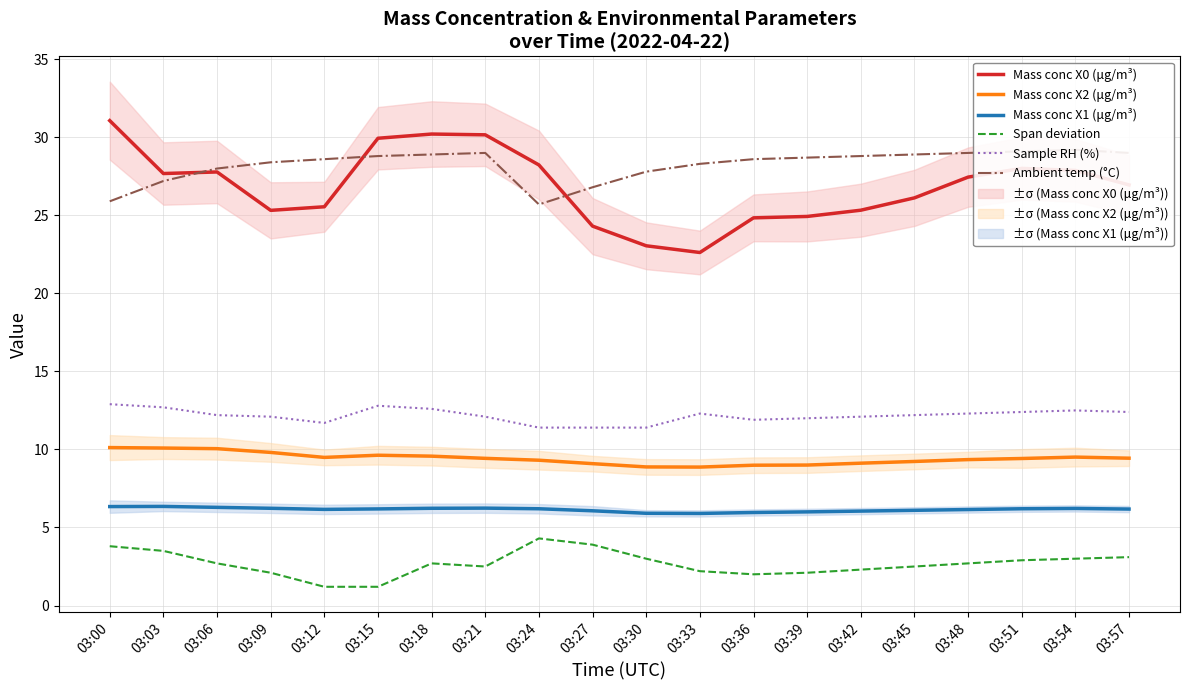

Reading left to right, list all the values displayed in this chart.

Mass conc X0 (μg/m³): 03:00=31.1	03:03=27.7	03:06=27.8	03:09=25.3	03:12=25.6	03:15=29.9	03:18=30.2	03:21=30.2	03:24=28.2	03:27=24.3	03:30=23.1	03:33=22.6	03:36=24.8	03:39=24.9	03:42=25.3	03:45=26.1	03:48=27.4	03:51=28.0	03:54=27.9	03:57=26.9
Mass conc X2 (μg/m³): 03:00=10.1	03:03=10.1	03:06=10.1	03:09=9.8	03:12=9.5	03:15=9.6	03:18=9.6	03:21=9.4	03:24=9.3	03:27=9.1	03:30=8.9	03:33=8.9	03:36=9.0	03:39=9.0	03:42=9.1	03:45=9.2	03:48=9.3	03:51=9.4	03:54=9.5	03:57=9.4
Mass conc X1 (μg/m³): 03:00=6.3	03:03=6.3	03:06=6.3	03:09=6.2	03:12=6.2	03:15=6.2	03:18=6.2	03:21=6.2	03:24=6.2	03:27=6.1	03:30=5.9	03:33=5.9	03:36=6.0	03:39=6.0	03:42=6.0	03:45=6.1	03:48=6.2	03:51=6.2	03:54=6.2	03:57=6.2
Span deviation: 03:00=3.8	03:03=3.5	03:06=2.7	03:09=2.1	03:12=1.2	03:15=1.2	03:18=2.7	03:21=2.5	03:24=4.3	03:27=3.9	03:30=3.0	03:33=2.2	03:36=2.0	03:39=2.1	03:42=2.3	03:45=2.5	03:48=2.7	03:51=2.9	03:54=3.0	03:57=3.1
Sample RH (%): 03:00=12.9	03:03=12.7	03:06=12.2	03:09=12.1	03:12=11.7	03:15=12.8	03:18=12.6	03:21=12.1	03:24=11.4	03:27=11.4	03:30=11.4	03:33=12.3	03:36=11.9	03:39=12.0	03:42=12.1	03:45=12.2	03:48=12.3	03:51=12.4	03:54=12.5	03:57=12.4
Ambient temp (°C): 03:00=25.9	03:03=27.2	03:06=28.0	03:09=28.4	03:12=28.6	03:15=28.8	03:18=28.9	03:21=29.0	03:24=25.7	03:27=26.8	03:30=27.8	03:33=28.3	03:36=28.6	03:39=28.7	03:42=28.8	03:45=28.9	03:48=29.0	03:51=29.1	03:54=29.2	03:57=29.0